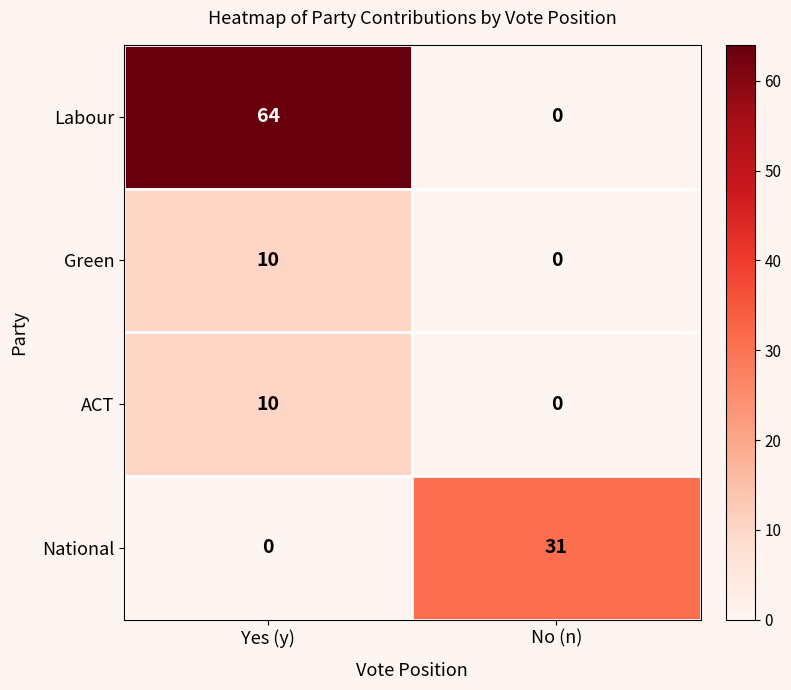

What is the spread (max minus min) of values at No (n)?

31